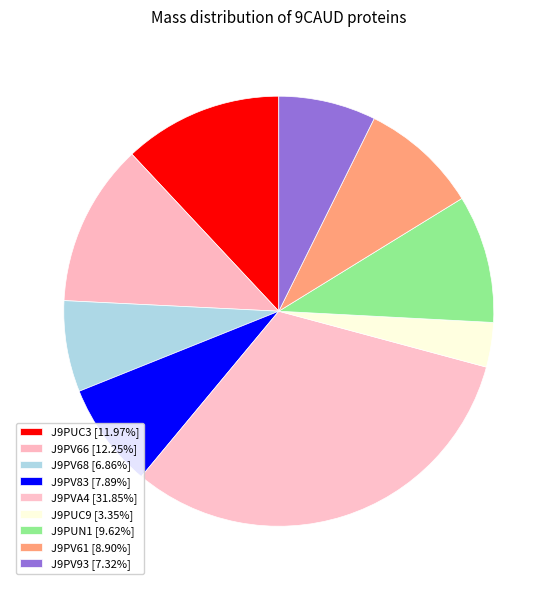

How many segments does this pie chart have?

9